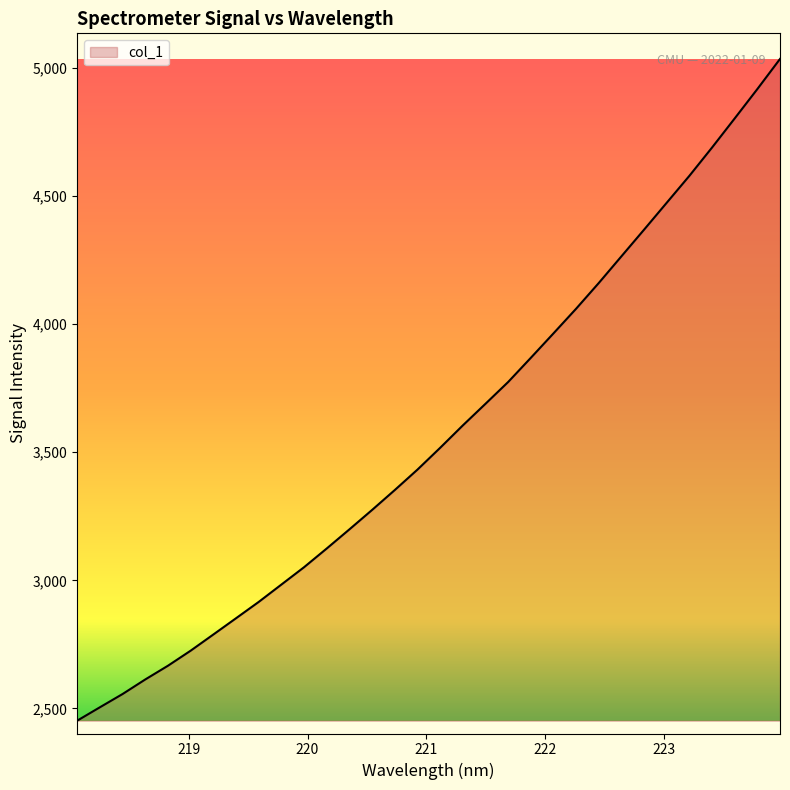

What is the maximum value shown in the chart?

5034.4